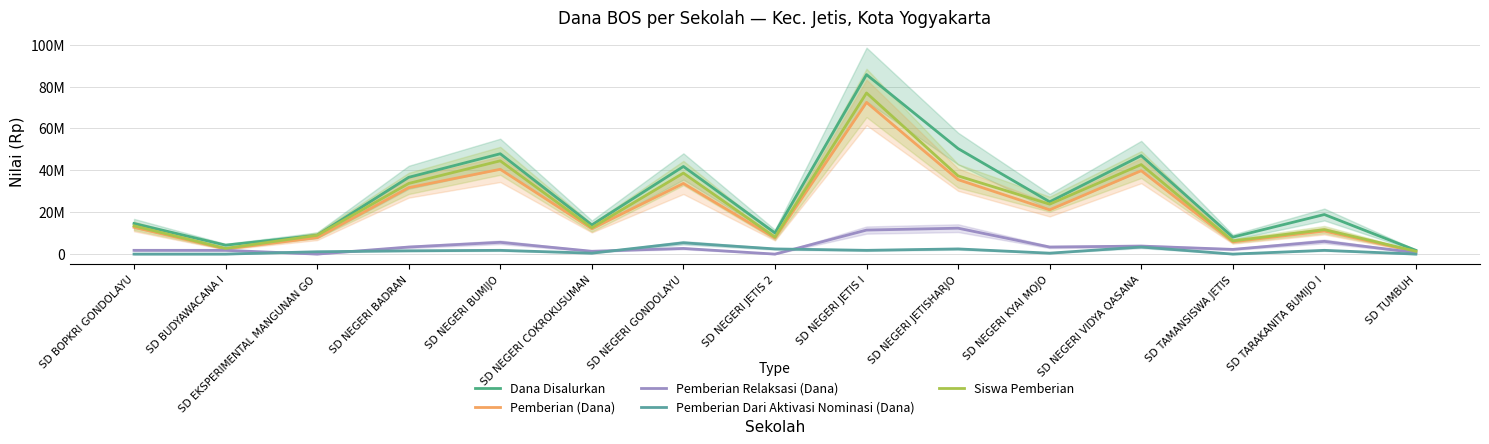

Where is the first local maximum for Pemberian Dari Aktivasi Nominasi (Dana)?

SD NEGERI BUMIJO